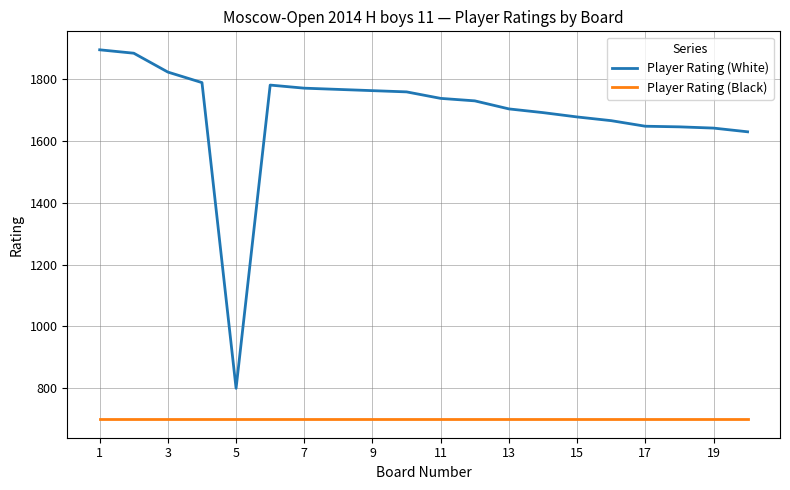

What are all the series names shown in the legend?

Player Rating (White), Player Rating (Black)